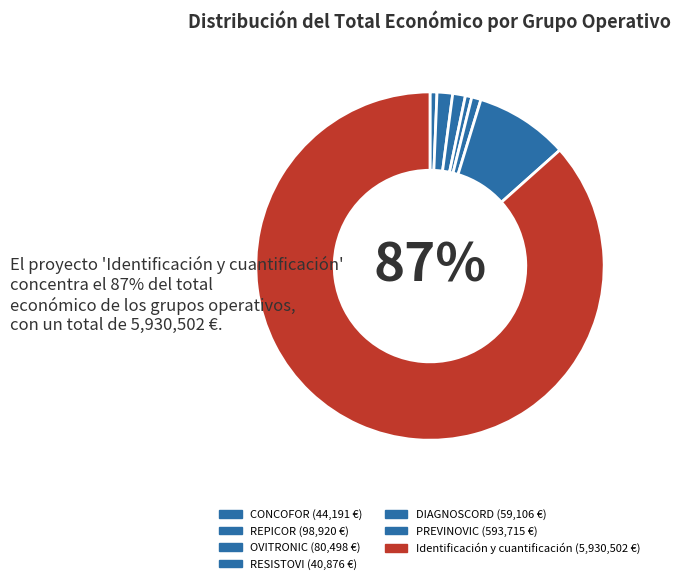

How many segments does this pie chart have?

7